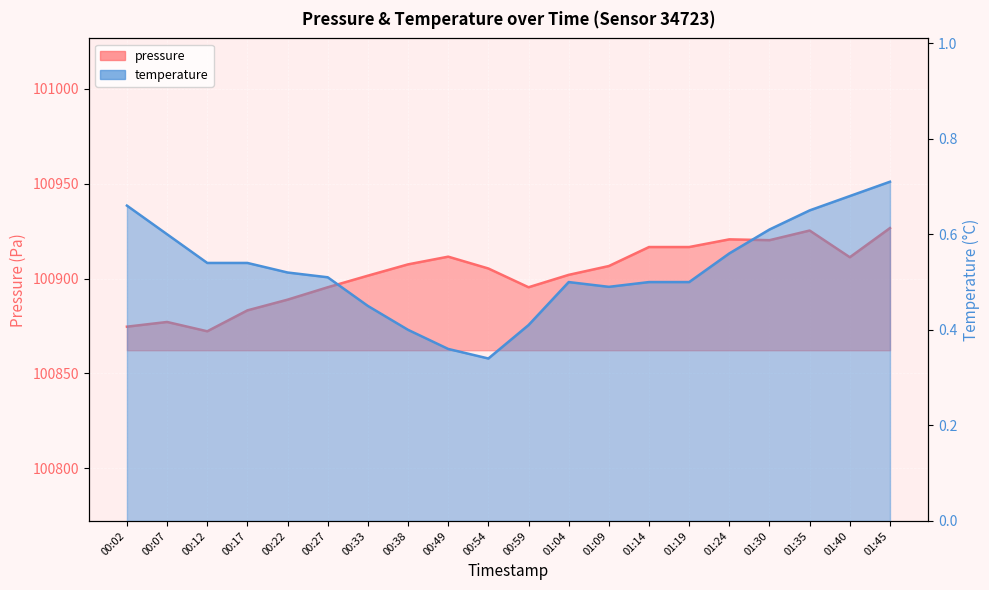

Between 00:27 and 01:45, which series saw the biggest shift?

pressure